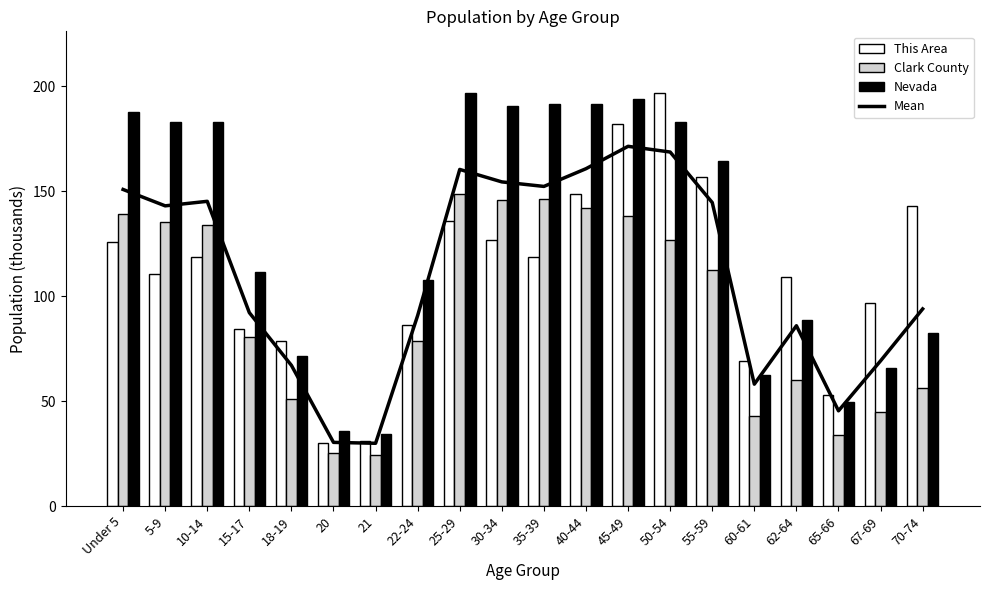

Reading left to right, what are all the values shown in this chart?

Mean: Under 5=150.8	5-9=143.0	10-14=145.2	15-17=92.1	18-19=67.0	20=30.3	21=29.9	22-24=90.8	25-29=160.3	30-34=154.4	35-39=152.3	40-44=160.7	45-49=171.4	50-54=168.6	55-59=144.6	60-61=58.1	62-64=85.9	65-66=45.3	67-69=69.2	70-74=93.9
This Area: Under 5=125.9	5-9=110.5	10-14=118.6	15-17=84.5	18-19=78.8	20=30.1	21=30.9	22-24=86.1	25-29=135.7	30-34=126.8	35-39=118.6	40-44=148.7	45-49=182.0	50-54=196.6	55-59=156.8	60-61=69.1	62-64=108.9	65-66=52.8	67-69=96.7	70-74=143.0
Clark County: Under 5=139.0	5-9=135.4	10-14=133.7	15-17=80.6	18-19=50.9	20=25.3	21=24.5	22-24=78.4	25-29=148.7	30-34=145.8	35-39=146.5	40-44=142.0	45-49=138.3	50-54=126.5	55-59=112.3	60-61=42.7	62-64=60.2	65-66=33.6	67-69=44.9	70-74=56.4
Nevada: Under 5=187.5	5-9=183.1	10-14=183.2	15-17=111.3	18-19=71.3	20=35.6	21=34.3	22-24=107.7	25-29=196.6	30-34=190.6	35-39=191.7	40-44=191.4	45-49=193.8	50-54=182.7	55-59=164.6	60-61=62.4	62-64=88.5	65-66=49.6	67-69=65.9	70-74=82.3